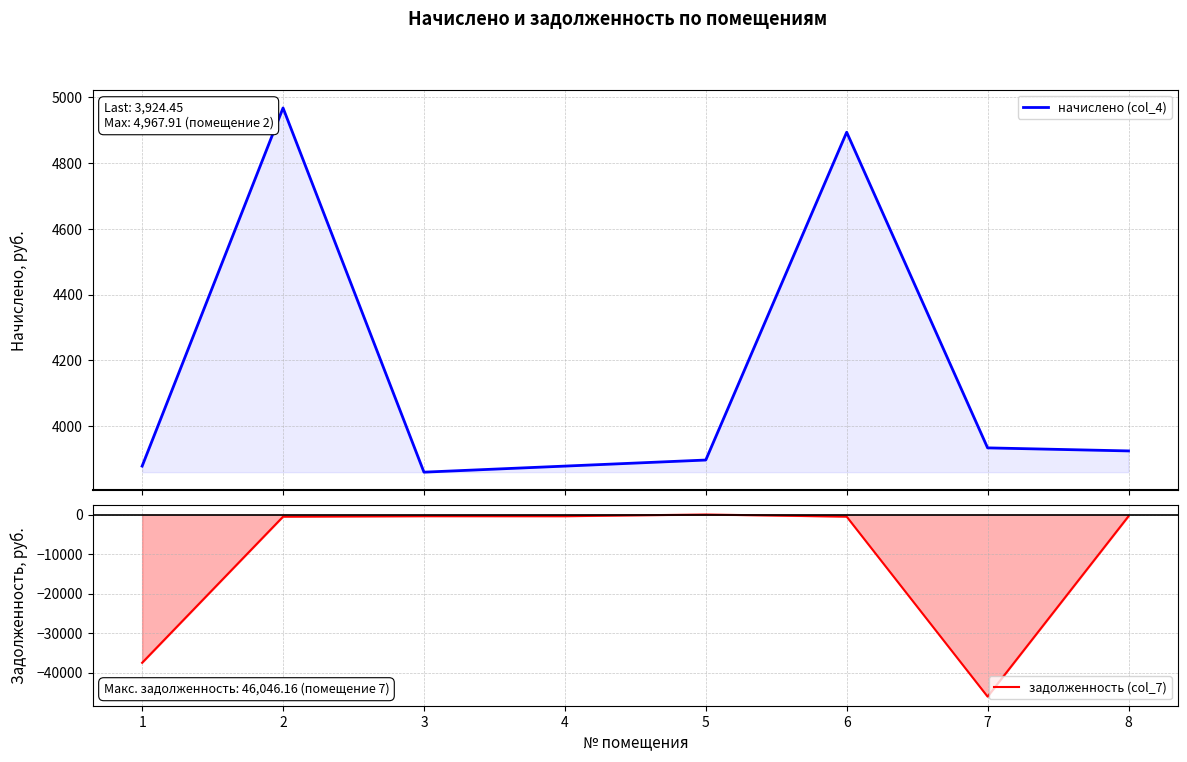

At which label does задолженность (col_7) first exceed -436?

3